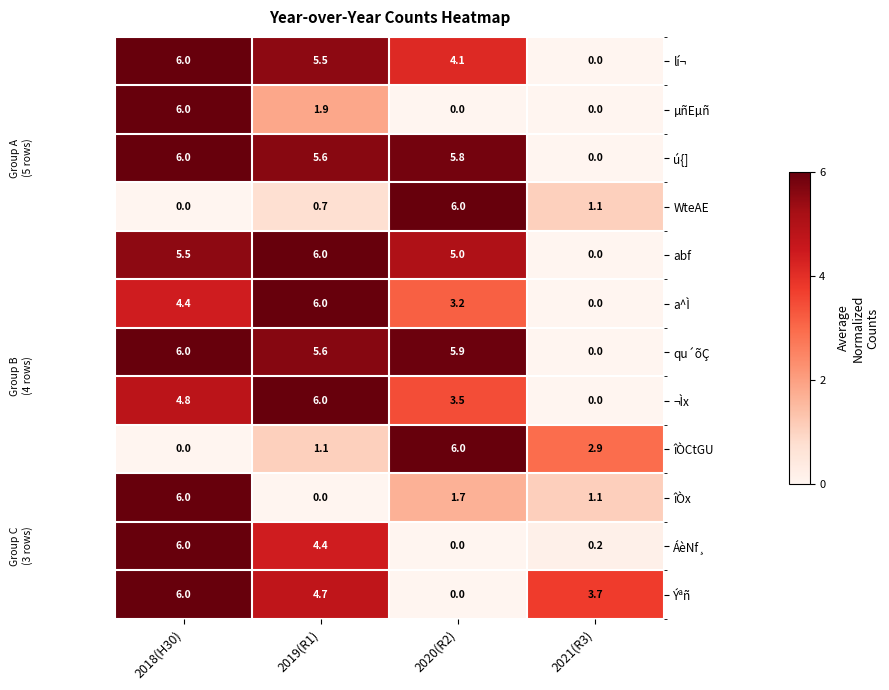

How many positive values does the îÒx series have?

3